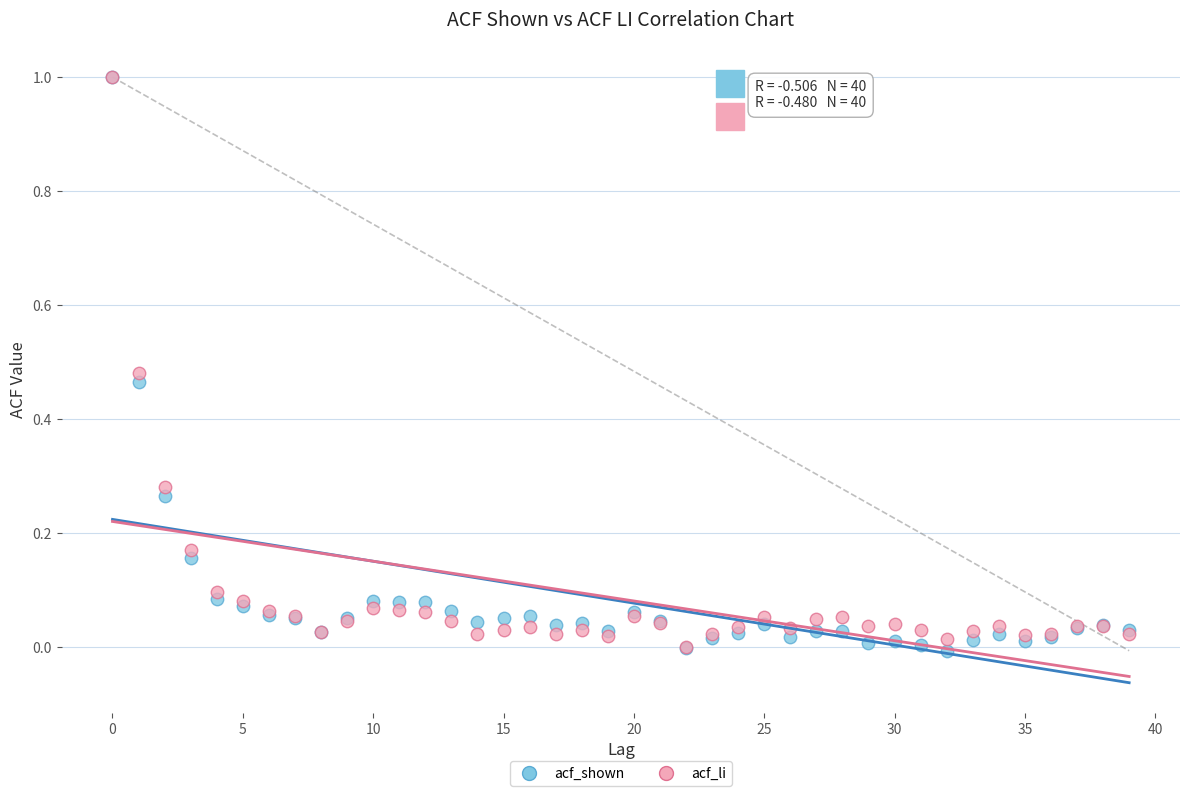

What are all the series names shown in the legend?

acf_shown, acf_li